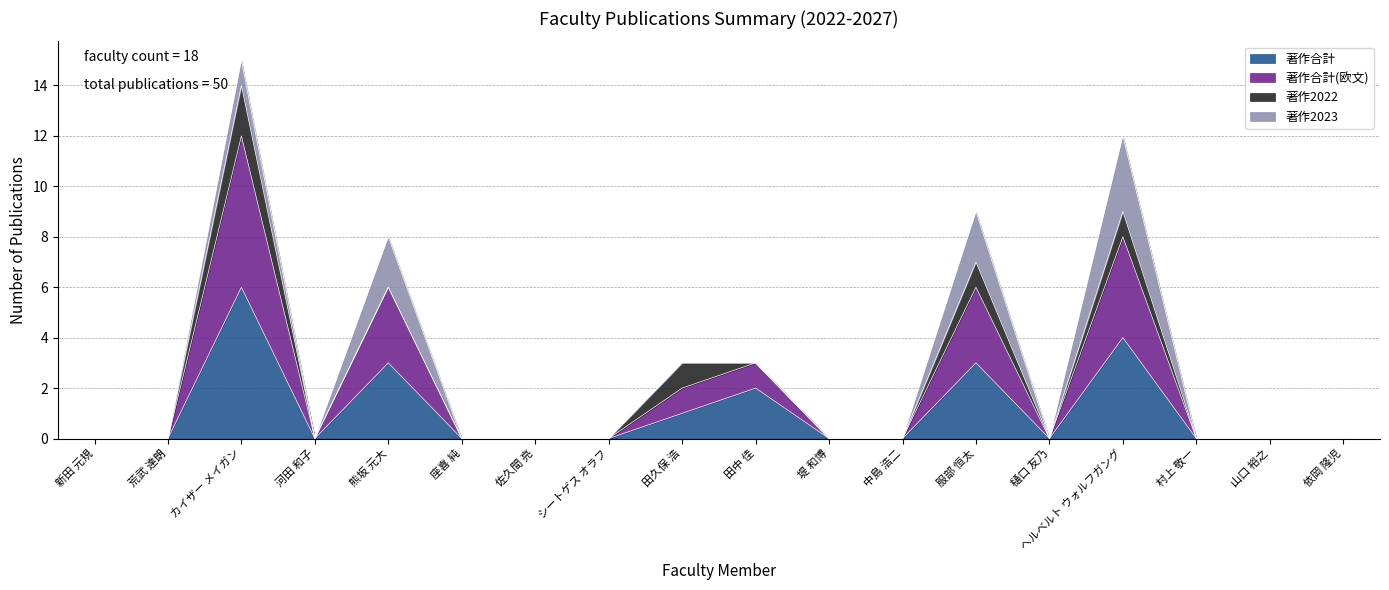

The value of 著作合計 at 山口 裕之 is -2. True or false?

False